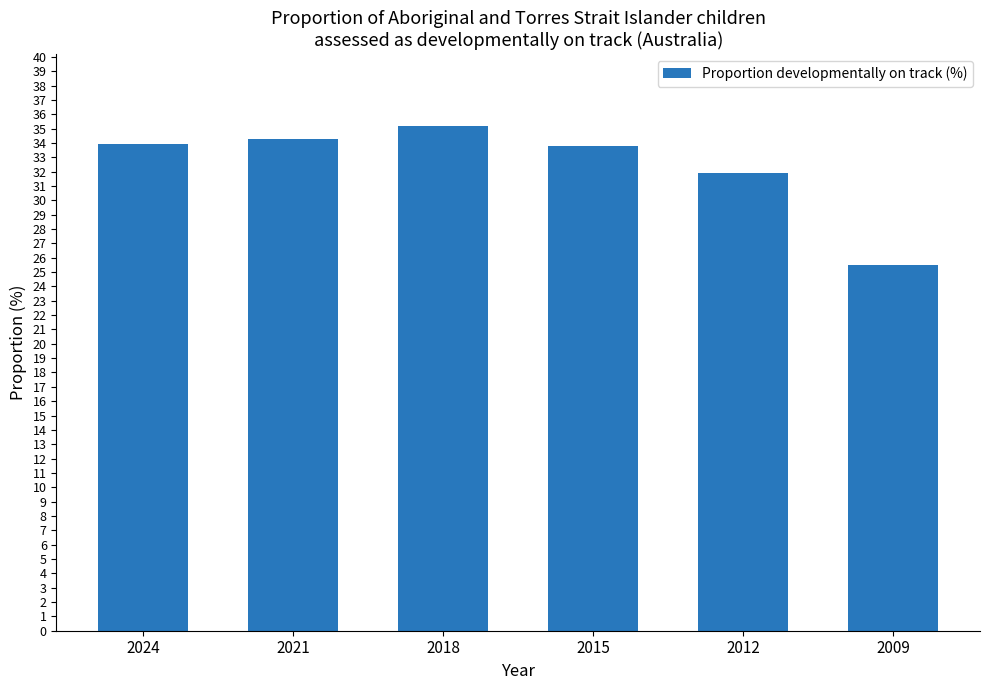

What is the difference between the maximum and minimum values?

9.7